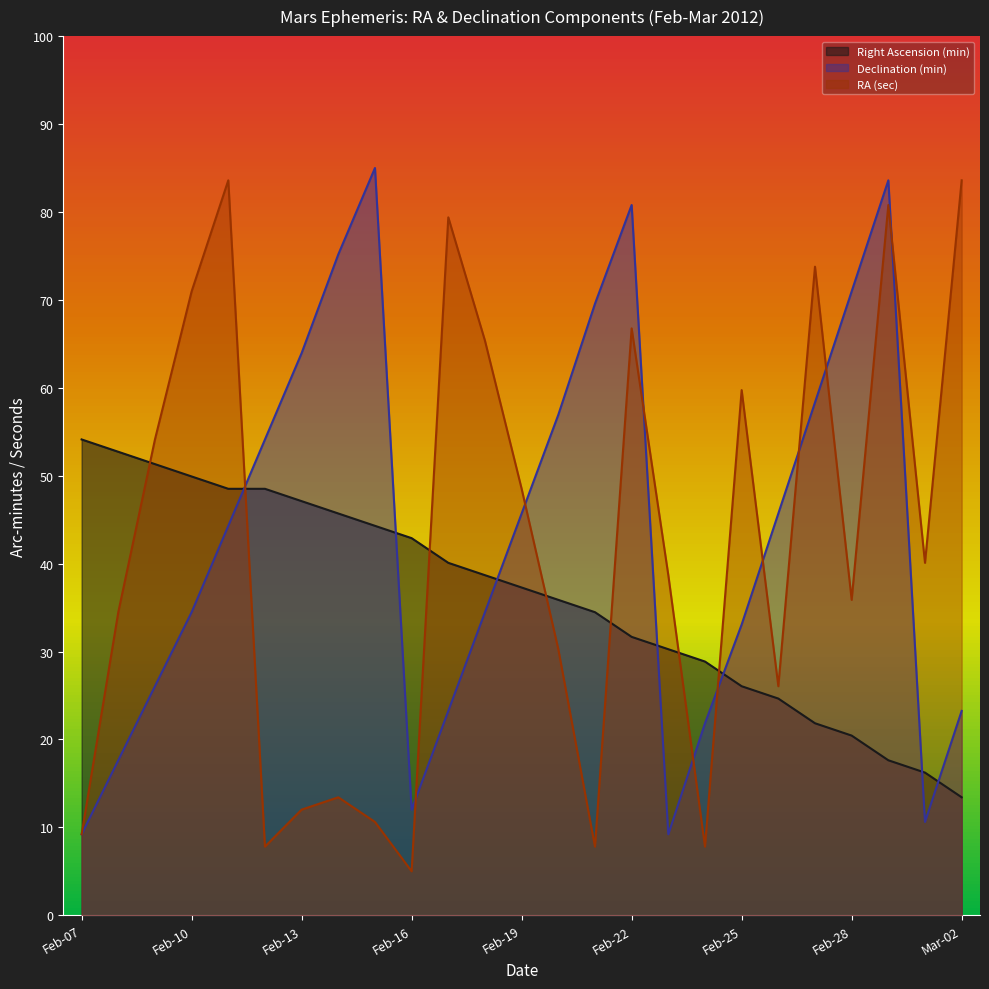

How many distinct data groups are displayed?

3